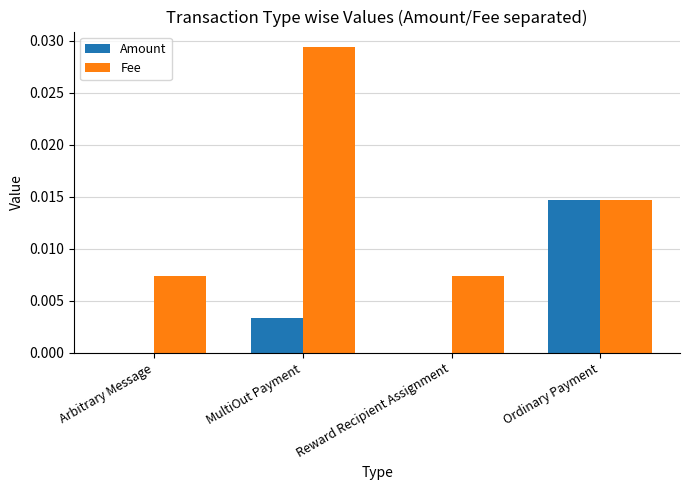

Which category has the highest value in the Amount series?

Ordinary Payment